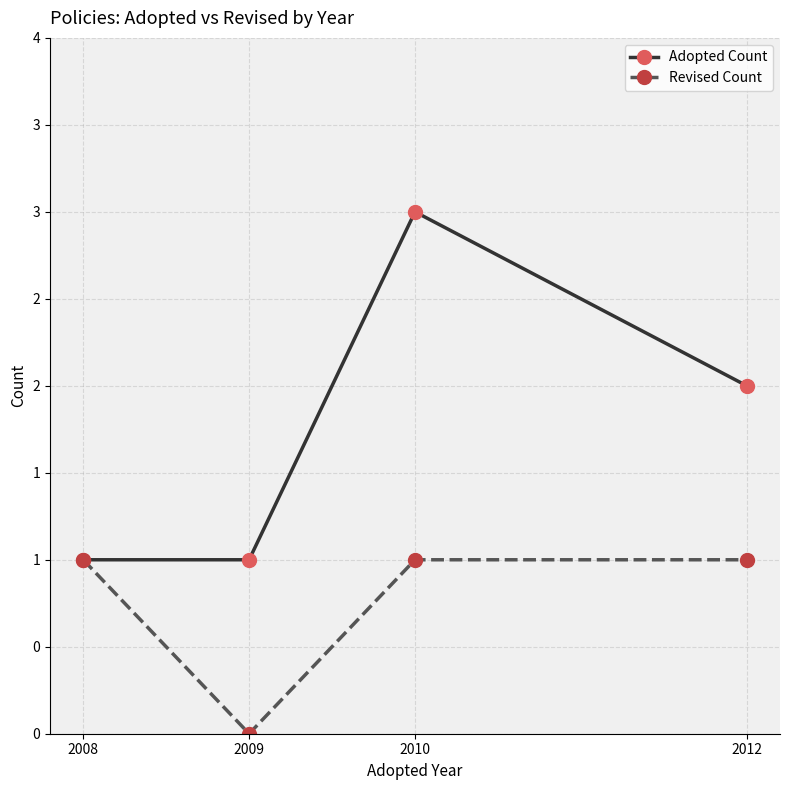

Reading right to left, extract all data points from this chart.

Adopted Count: 2	3	1	1
Revised Count: 1	1	0	1